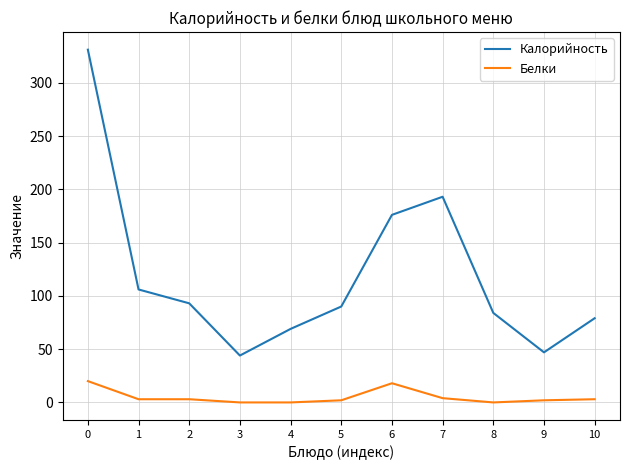

What is the greatest value displayed?

331